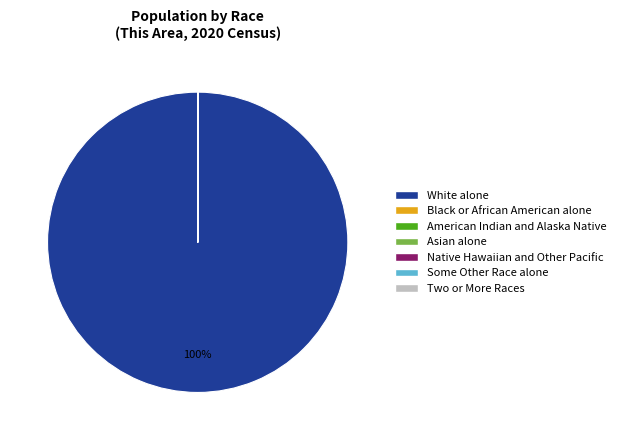

Is there a majority slice in this chart?

Yes